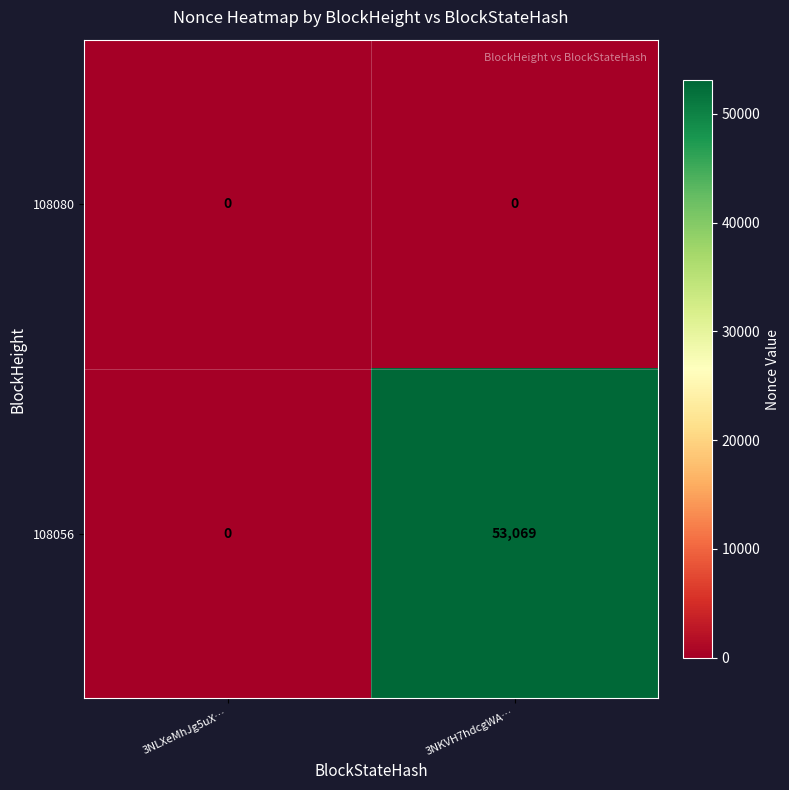

Rank the series by their average value, from lowest to highest.

108080, 108056